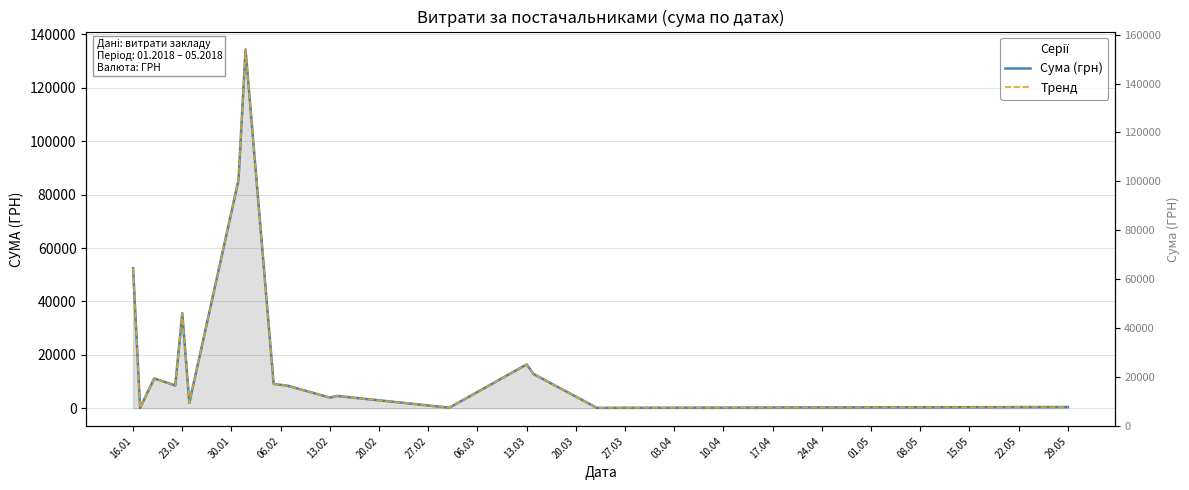

The value of Тренд at 13.02 is 2559.3. True or false?

False